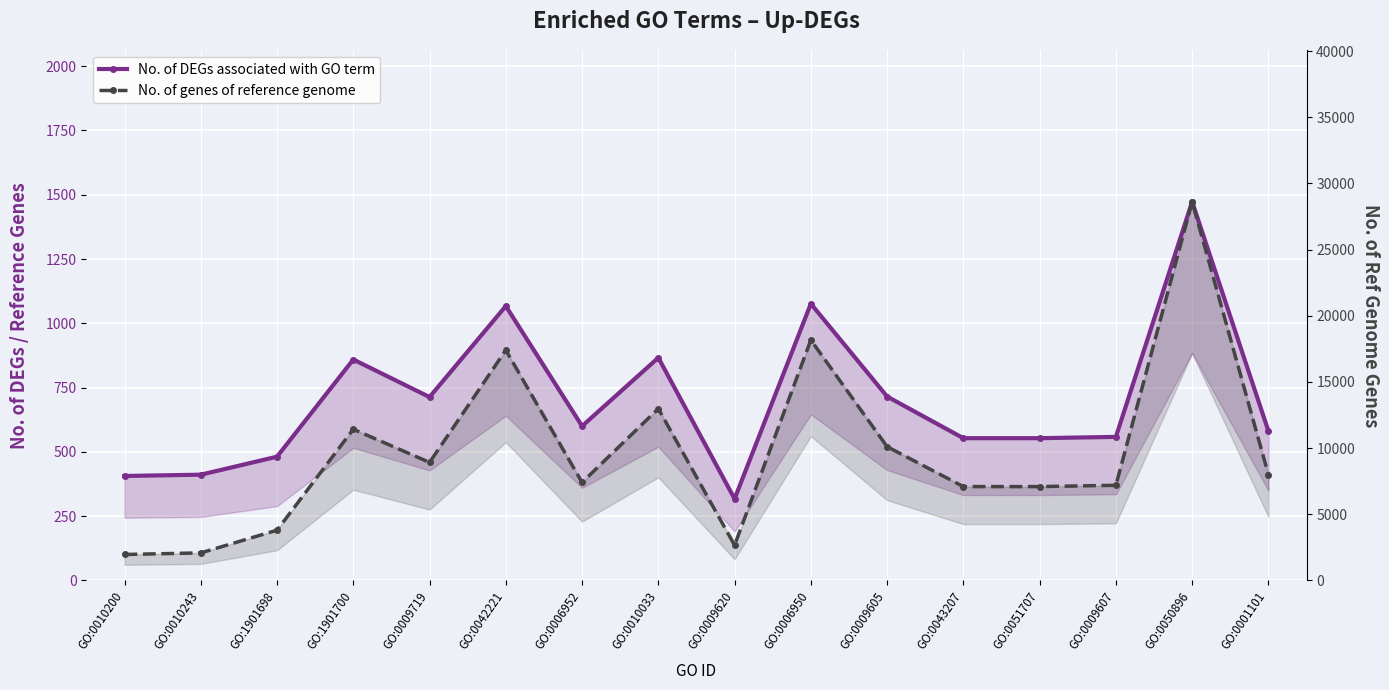

How many lines are shown in the chart?

2